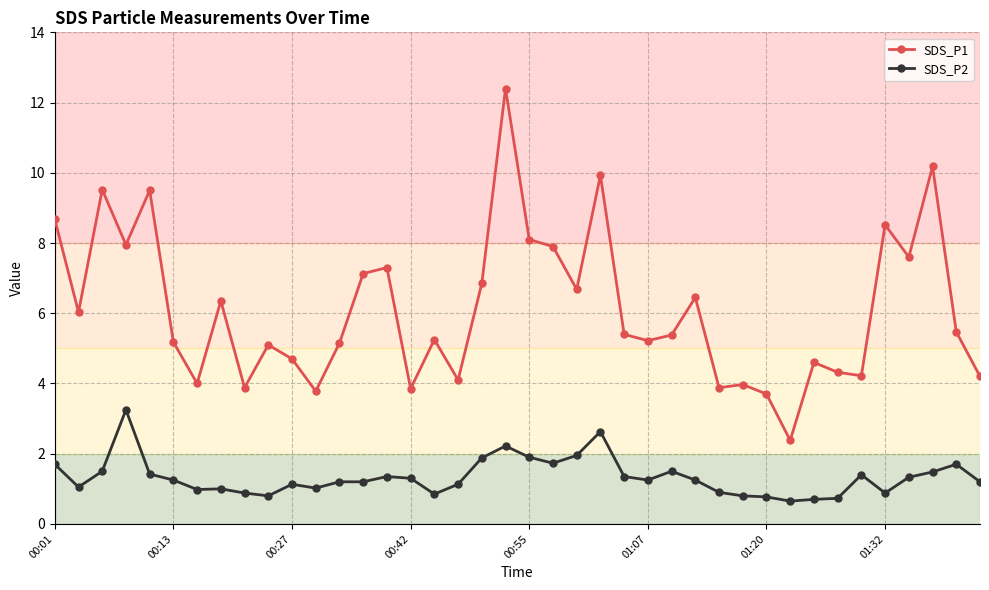

True or false: SDS_P1 has more than 0 interior local peaks.

True